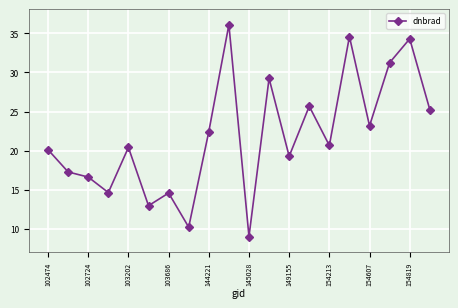

How many points are higher than both their immediate neighbors (excluding endpoints)?

7